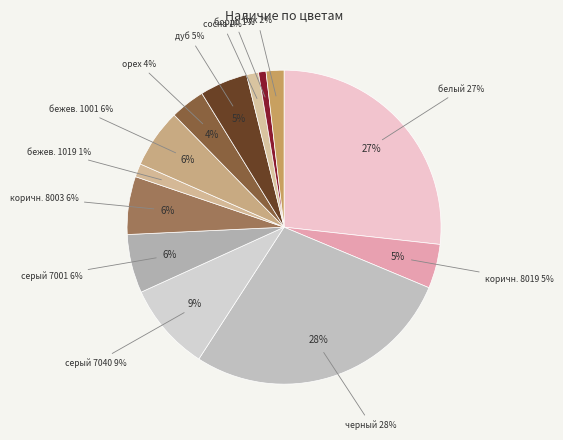

Is бежевый (RAL 1019) the majority of the pie?

No